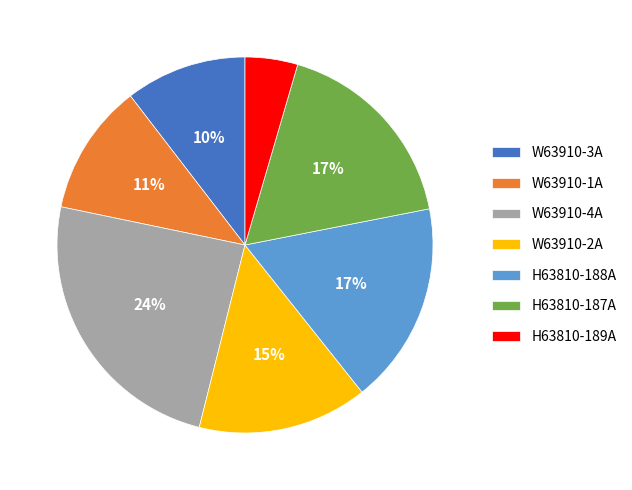

Is there a majority slice in this chart?

No